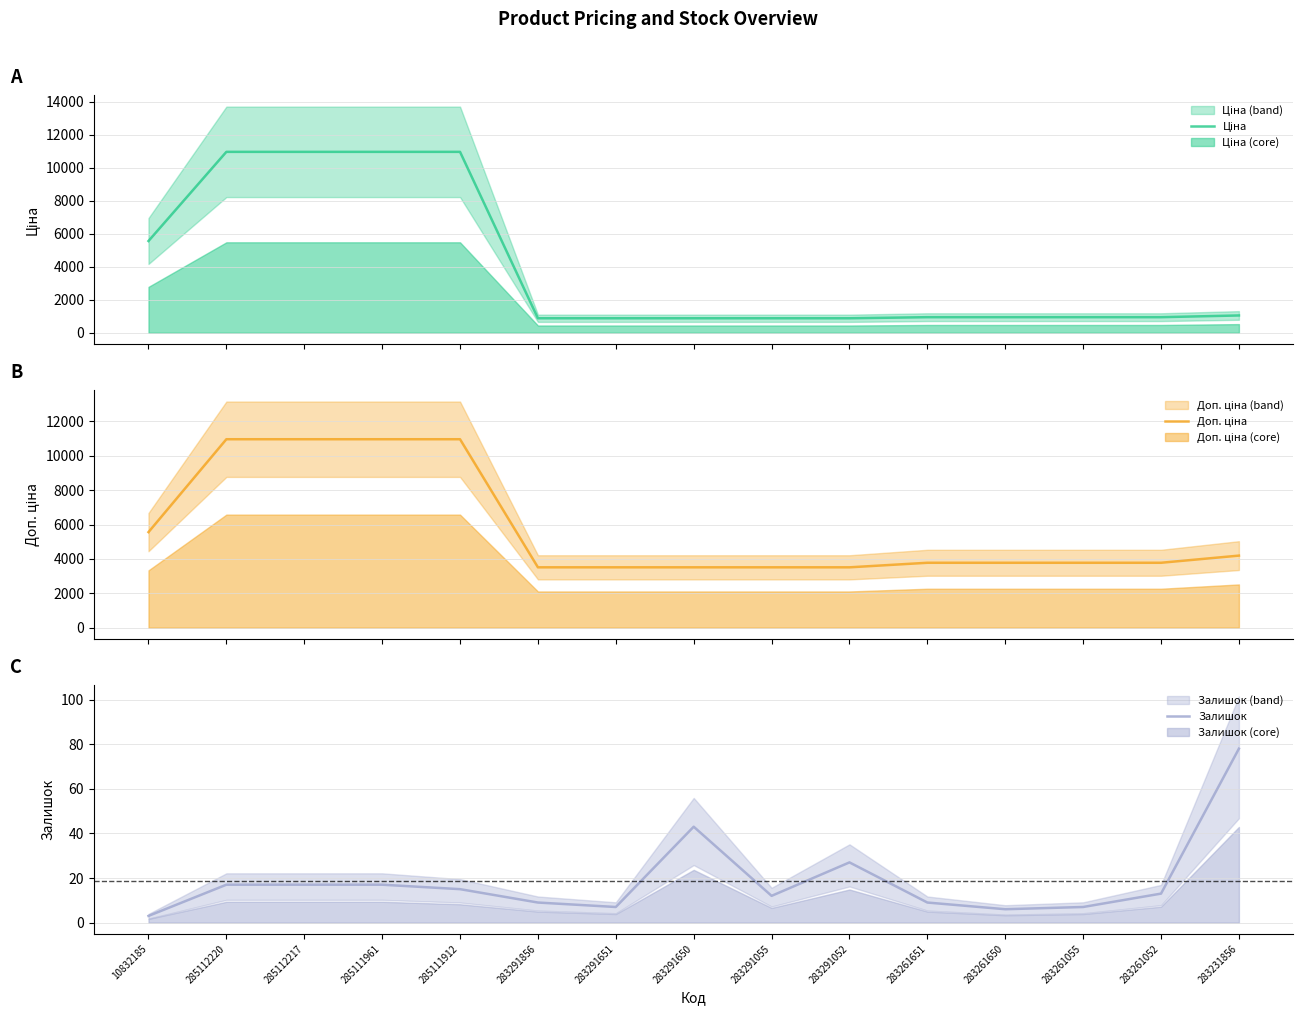

Which series has the largest range (max minus min)?

Ціна